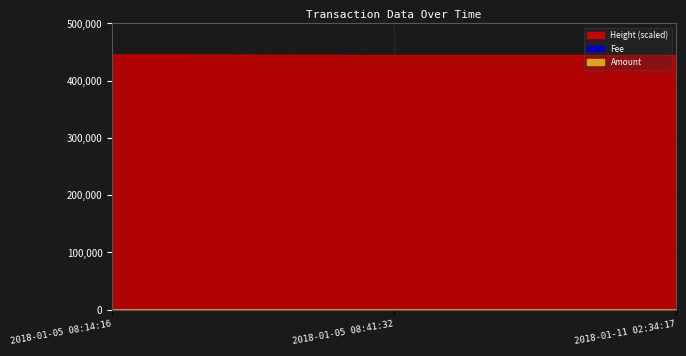

Which series has the largest range (max minus min)?

Height_scaled